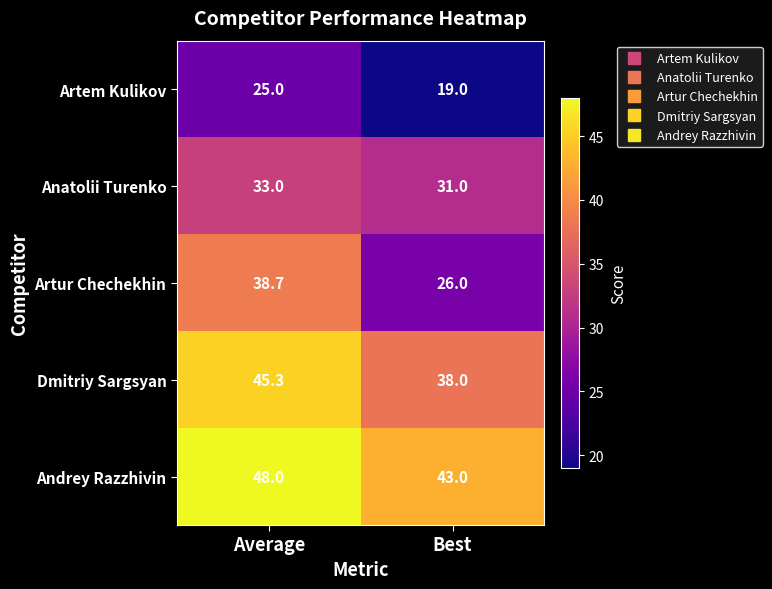

The value of Artem Kulikov at Average is 38.4. True or false?

False